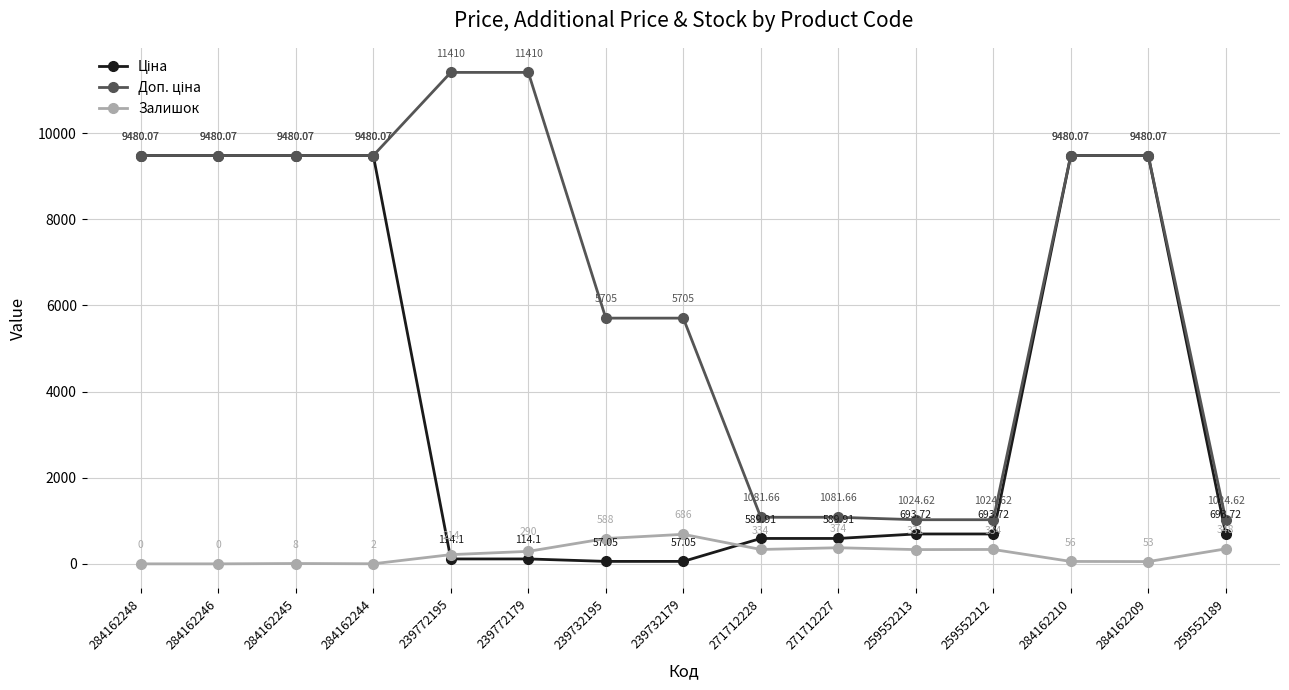

At which category is the sum across all series the highest?

284162210